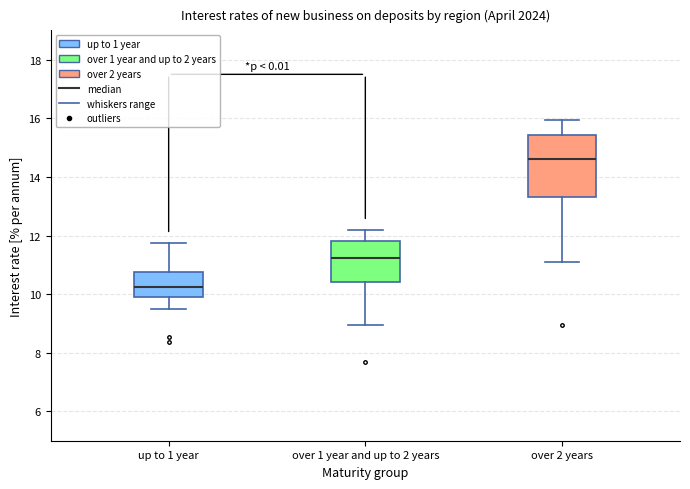

Comparing the boxes themselves (not the whiskers), which one is the tallest?

over 2 years